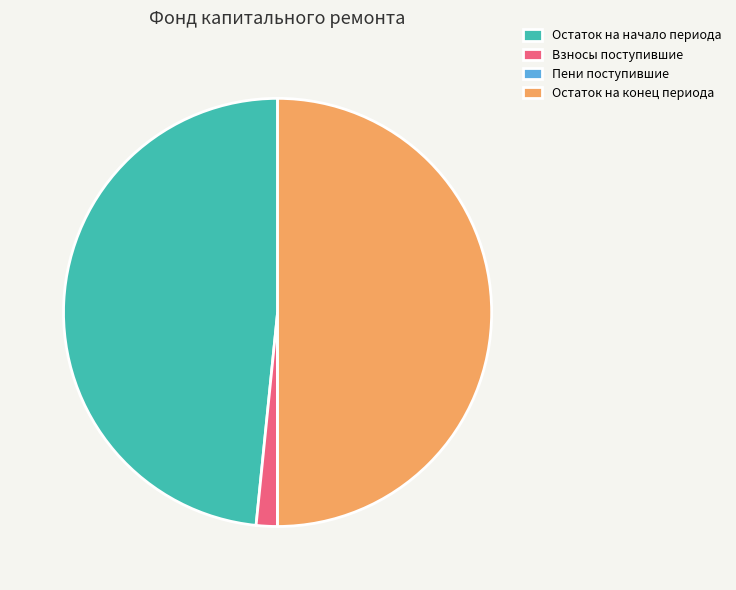

What is the largest slice in the pie chart?

Остаток на конец периода